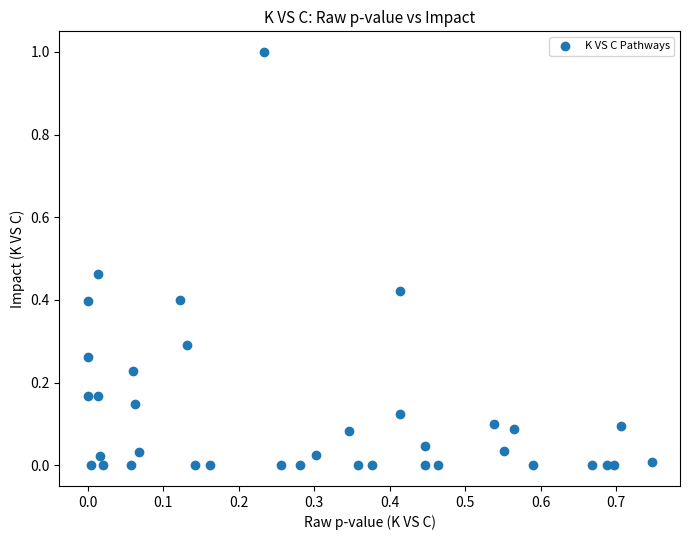

What is the range of X values (max minus min)?

0.7